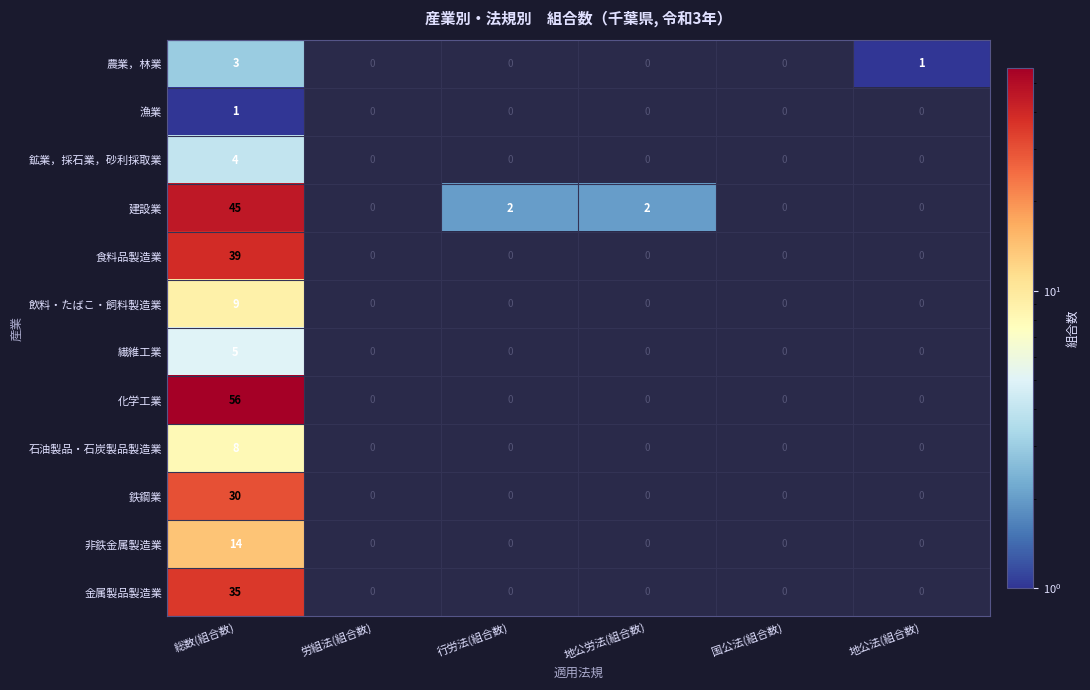

Count the number of data series in this chart.

12